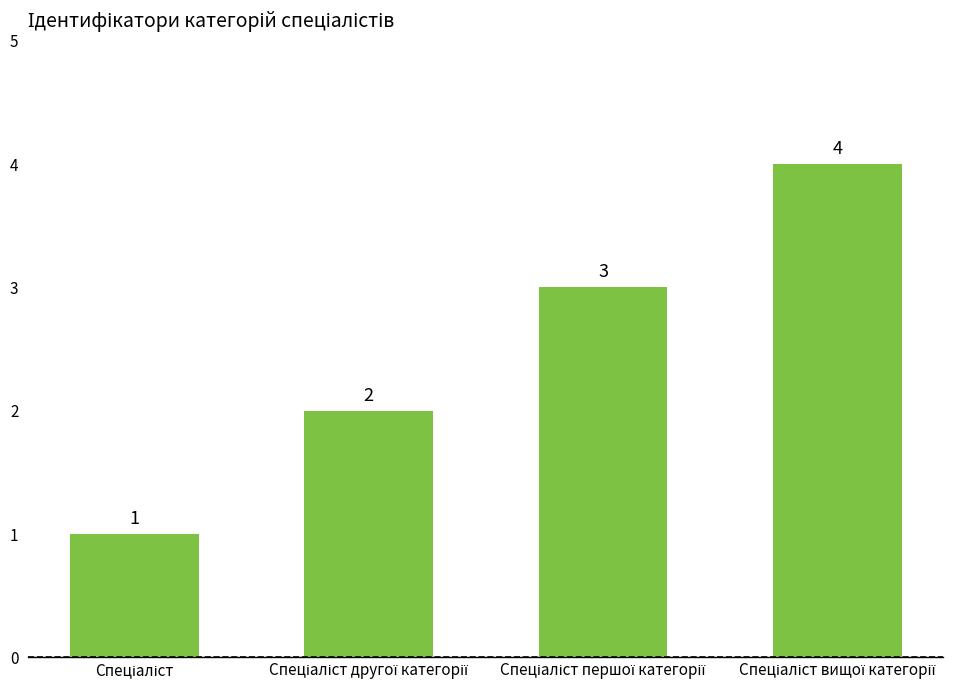

How many values are between 2 and 4?

3